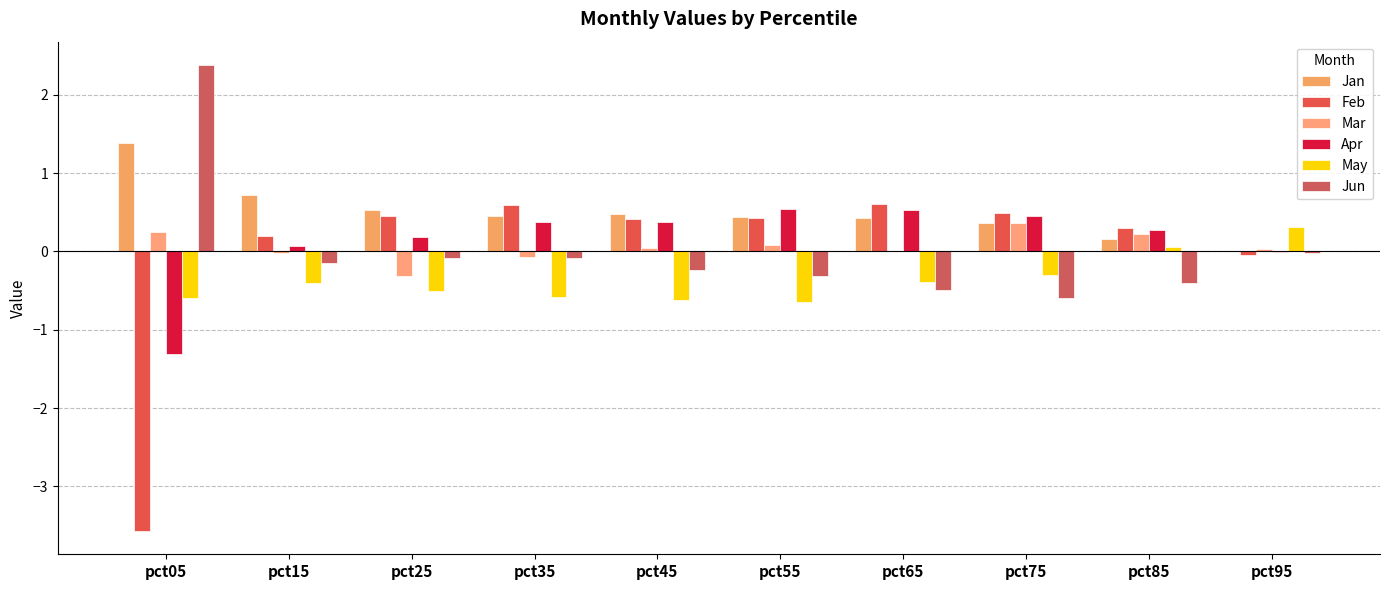

What is the difference between the highest and lowest values at pct55?

1.2